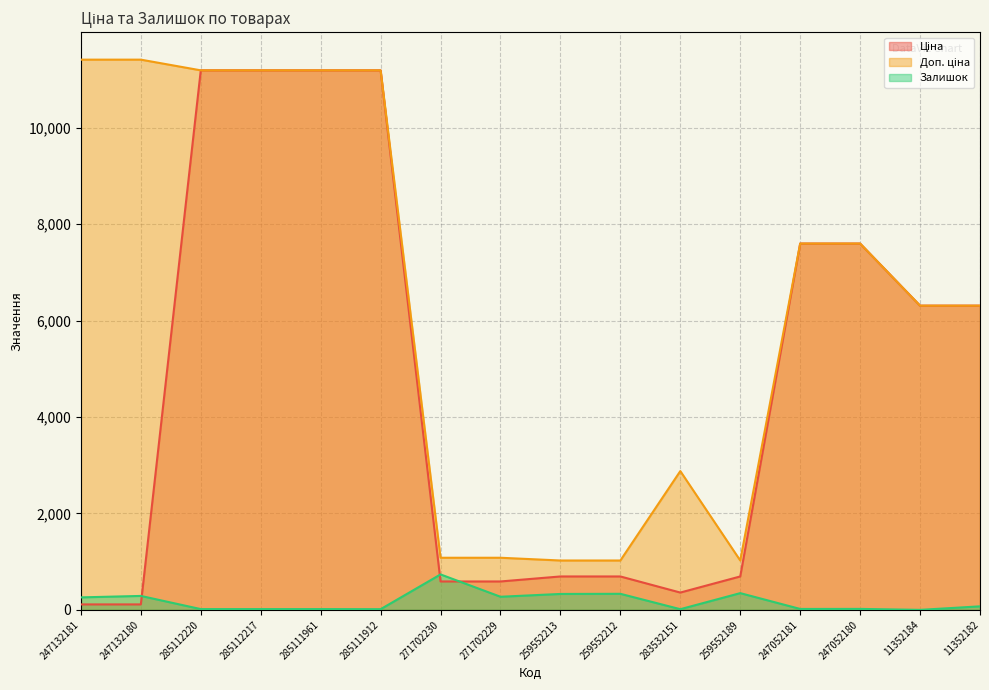

In Доп. ціна, how many points are lower than both neighbors (excluding endpoints)?

1